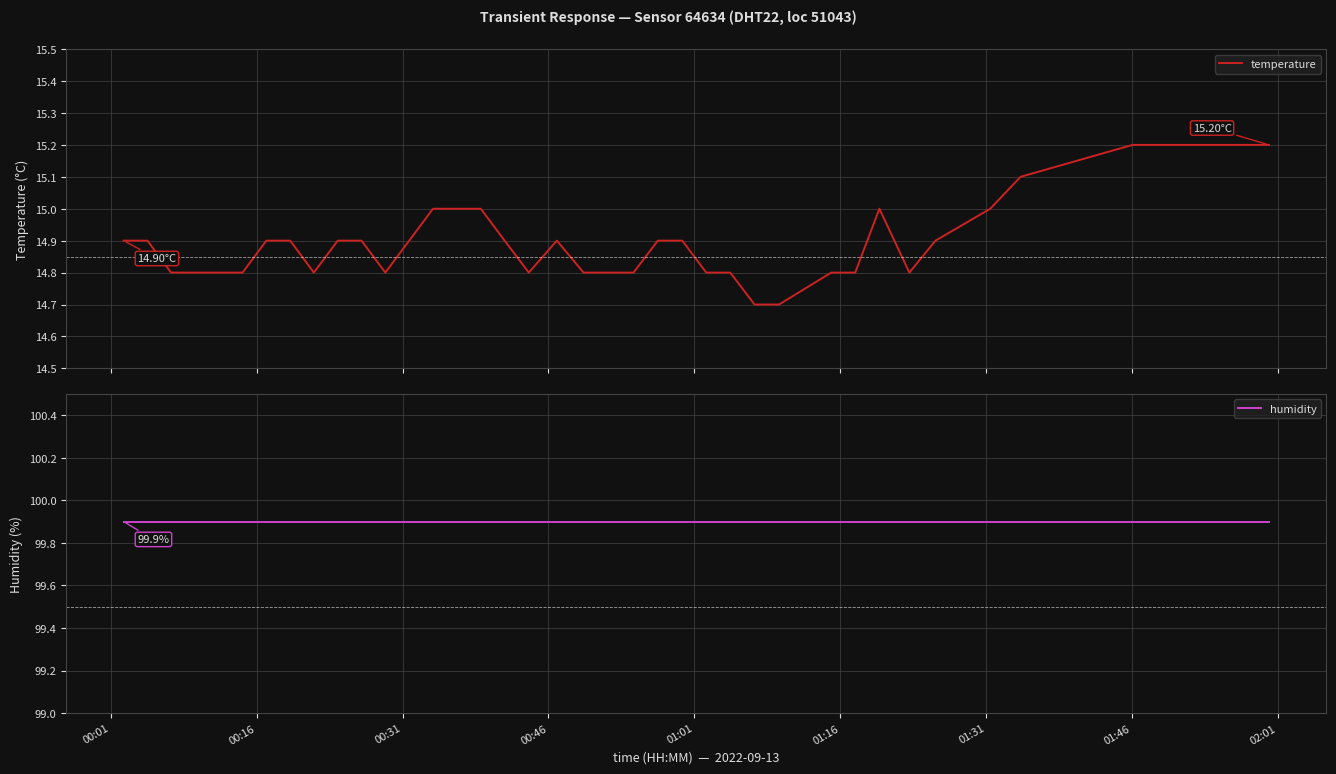

True or false: humidity and temperature intersect in this chart.

False